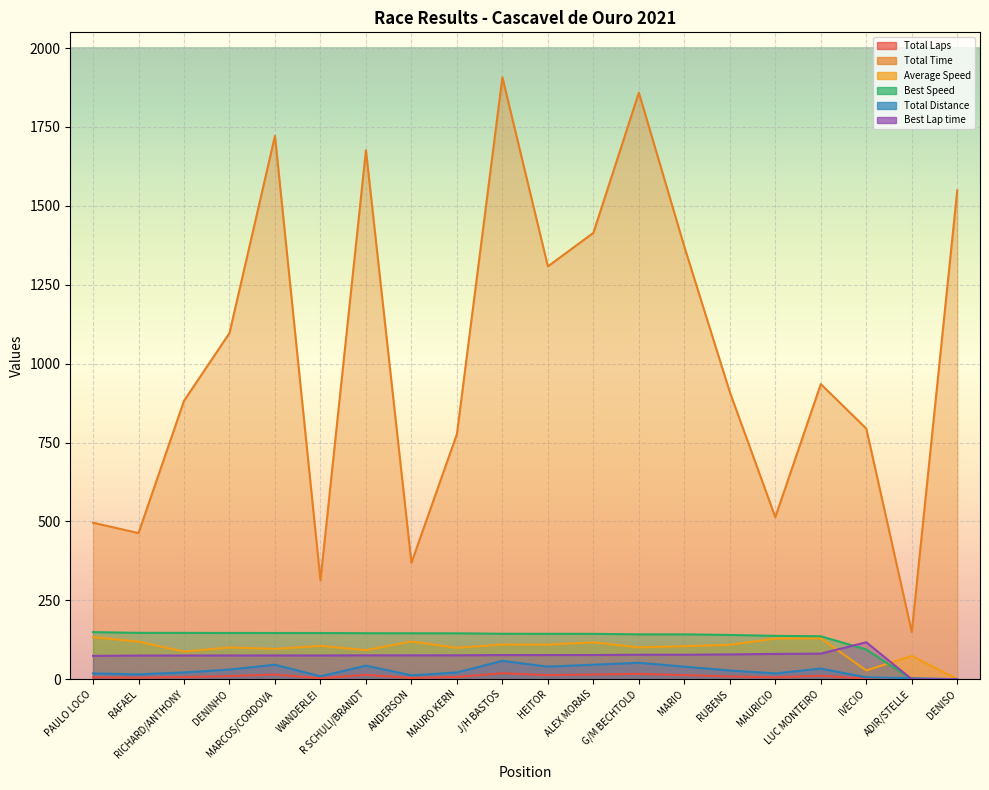

Reading left to right, extract all data points from this chart.

Total Laps: PAULO LOCO=6.0	RAFAEL=5.0	RICHARD/ANTHONY=7.0	DENINHO=10.0	MARCOS/CORDOVA=15.0	WANDERLEI=3.0	R SCHULI/BRANDT=14.0	ANDERSON=4.0	MAURO KERN=7.0	J/H BASTOS=19.0	HEITOR=13.0	ALEX MORAIS=15.0	G/M BECHTOLD=17.0	MARIO=13.0	RUBENS=9.0	MAURICIO=6.0	LUC MONTEIRO=11.0	IVECIO=2.0	ADIR/STELLE=1.0	DENISO=0.0
Total Time: PAULO LOCO=496.0	RAFAEL=463.1	RICHARD/ANTHONY=882.2	DENINHO=1096.9	MARCOS/CORDOVA=1721.9	WANDERLEI=313.4	R SCHULI/BRANDT=1676.3	ANDERSON=369.0	MAURO KERN=776.8	J/H BASTOS=1907.6	HEITOR=1308.3	ALEX MORAIS=1414.5	G/M BECHTOLD=1858.8	MARIO=1370.7	RUBENS=909.9	MAURICIO=513.5	LUC MONTEIRO=935.3	IVECIO=794.3	ADIR/STELLE=149.4	DENISO=1549.2
Average Speed: PAULO LOCO=133.4	RAFAEL=119.1	RICHARD/ANTHONY=87.5	DENINHO=100.6	MARCOS/CORDOVA=96.1	WANDERLEI=105.6	R SCHULI/BRANDT=92.1	ANDERSON=119.6	MAURO KERN=99.4	J/H BASTOS=109.9	HEITOR=109.6	ALEX MORAIS=117.0	G/M BECHTOLD=100.9	MARIO=104.6	RUBENS=109.1	MAURICIO=128.9	LUC MONTEIRO=129.7	IVECIO=27.8	ADIR/STELLE=73.8	DENISO=0.0
Best Speed: PAULO LOCO=149.2	RAFAEL=147.0	RICHARD/ANTHONY=146.8	DENINHO=146.5	MARCOS/CORDOVA=146.5	WANDERLEI=146.4	R SCHULI/BRANDT=145.8	ANDERSON=145.6	MAURO KERN=145.5	J/H BASTOS=144.1	HEITOR=144.0	ALEX MORAIS=143.7	G/M BECHTOLD=142.2	MARIO=142.2	RUBENS=140.3	MAURICIO=137.5	LUC MONTEIRO=136.1	IVECIO=94.2	ADIR/STELLE=0.0	DENISO=0.0
Total Distance: PAULO LOCO=18.4	RAFAEL=15.3	RICHARD/ANTHONY=21.4	DENINHO=30.6	MARCOS/CORDOVA=46.0	WANDERLEI=9.2	R SCHULI/BRANDT=42.9	ANDERSON=12.3	MAURO KERN=21.4	J/H BASTOS=58.2	HEITOR=39.8	ALEX MORAIS=46.0	G/M BECHTOLD=52.1	MARIO=39.8	RUBENS=27.6	MAURICIO=18.4	LUC MONTEIRO=33.7	IVECIO=6.1	ADIR/STELLE=3.1	DENISO=0.0
Best Lap time: PAULO LOCO=73.9	RAFAEL=75.1	RICHARD/ANTHONY=75.1	DENINHO=75.3	MARCOS/CORDOVA=75.3	WANDERLEI=75.3	R SCHULI/BRANDT=75.7	ANDERSON=75.7	MAURO KERN=75.8	J/H BASTOS=76.6	HEITOR=76.6	ALEX MORAIS=76.7	G/M BECHTOLD=77.5	MARIO=77.6	RUBENS=78.6	MAURICIO=80.2	LUC MONTEIRO=81.0	IVECIO=117.1	ADIR/STELLE=0.0	DENISO=0.0